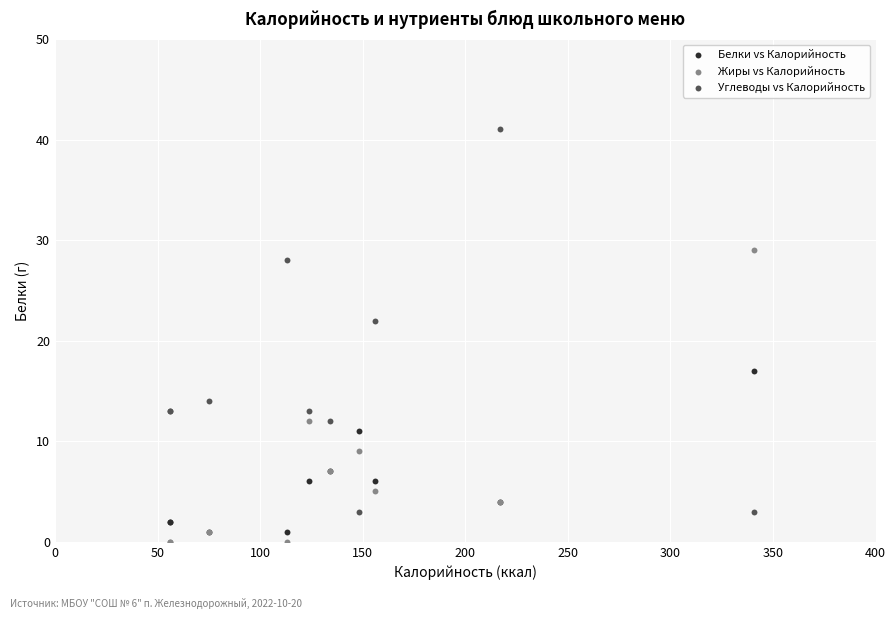

What are all the series names shown in the legend?

Белки vs Калорийность, Жиры vs Калорийность, Углеводы vs Калорийность